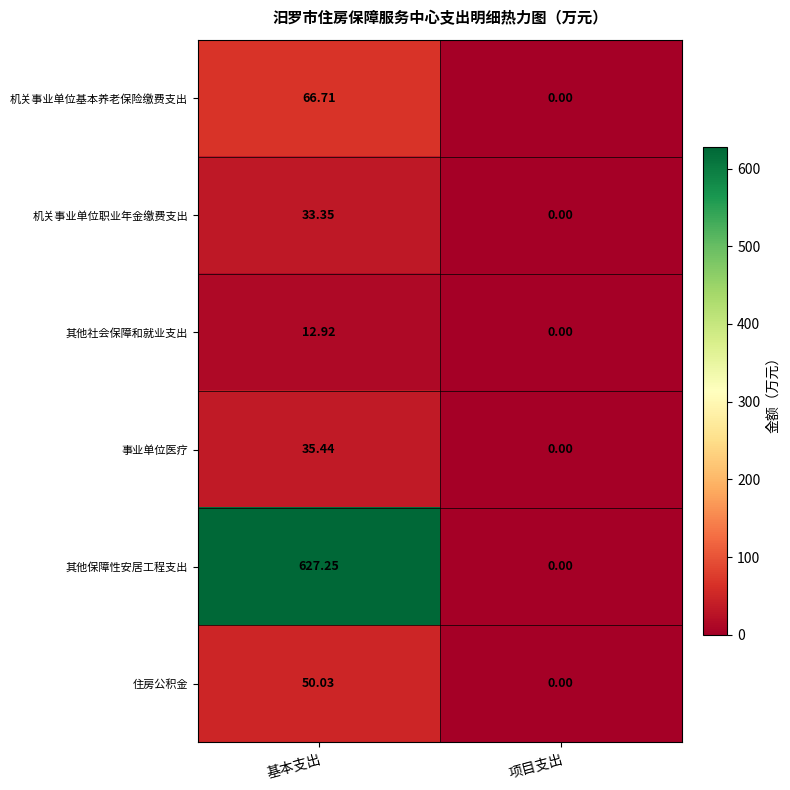

Which series has the largest total across all categories?

其他保障性安居工程支出